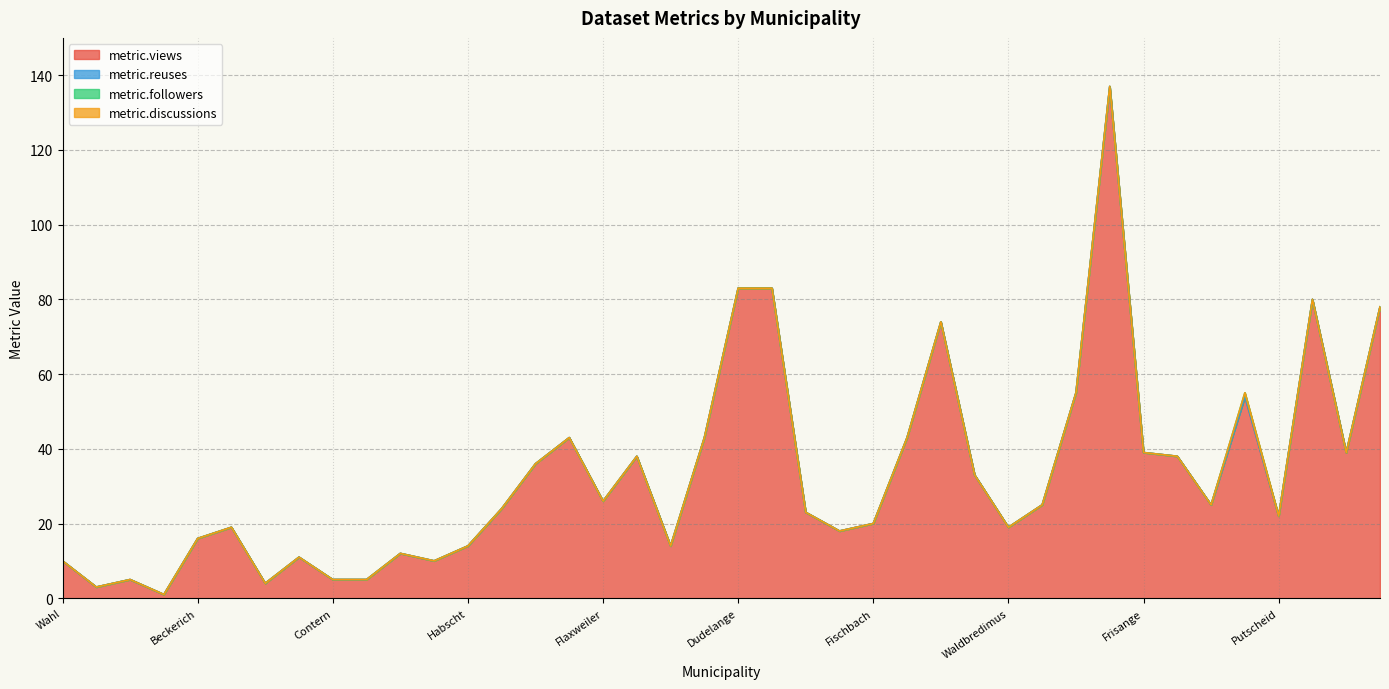

True or false: metric.followers has a value of 0 at Waldbredimus.

True